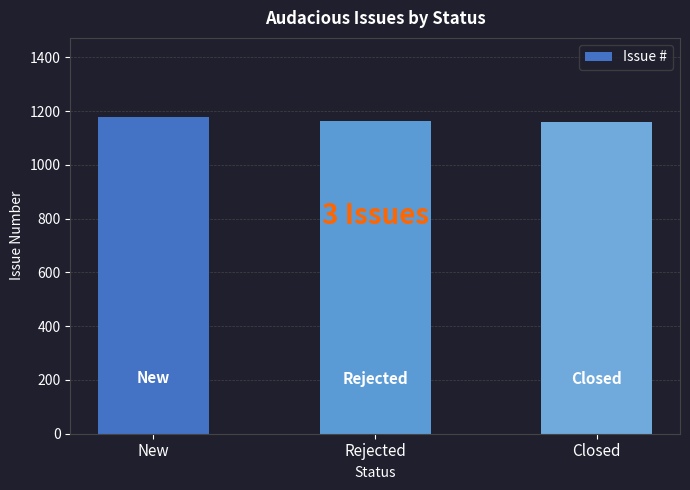

Approximately how many times larger is the value at Rejected compared to Closed?

1.0